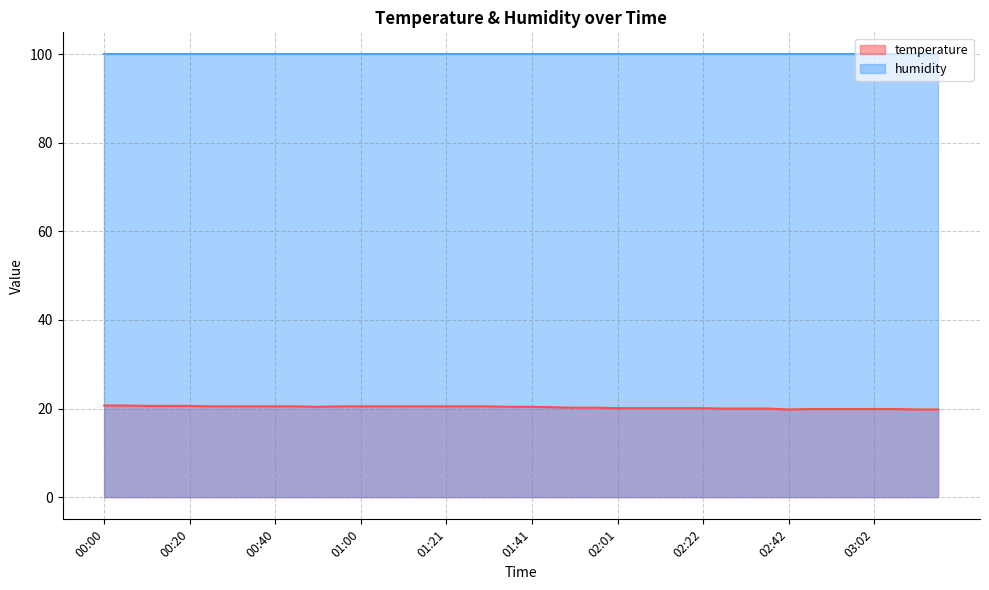

The chart shows a value of 19.8 at 03:12. True or false?

True